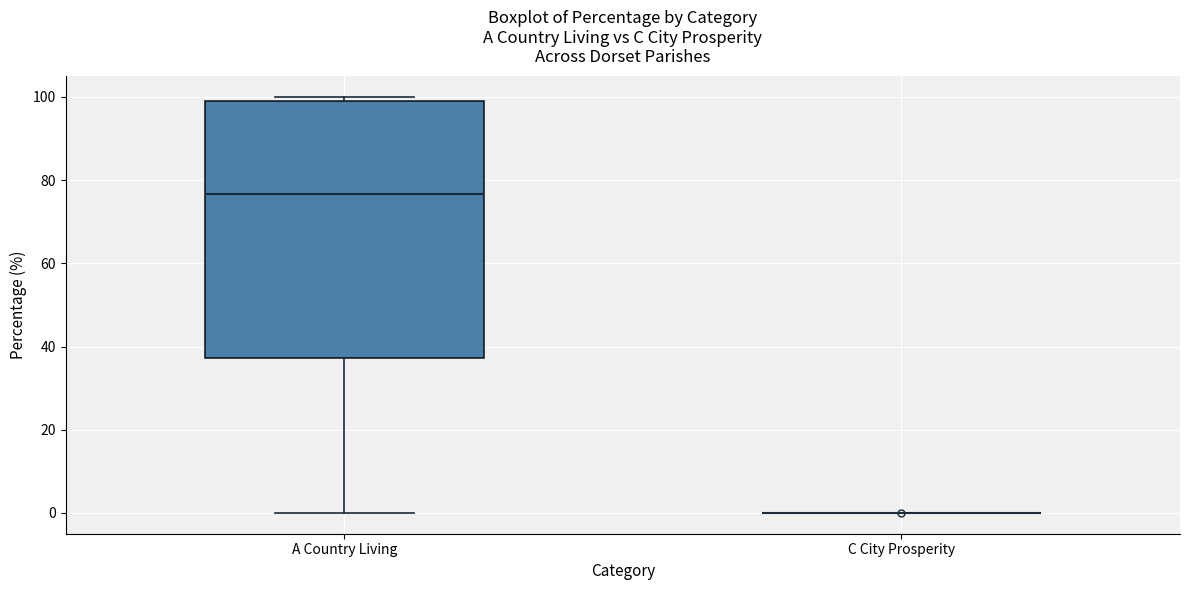

Comparing the boxes themselves (not the whiskers), which one is the tallest?

A Country Living